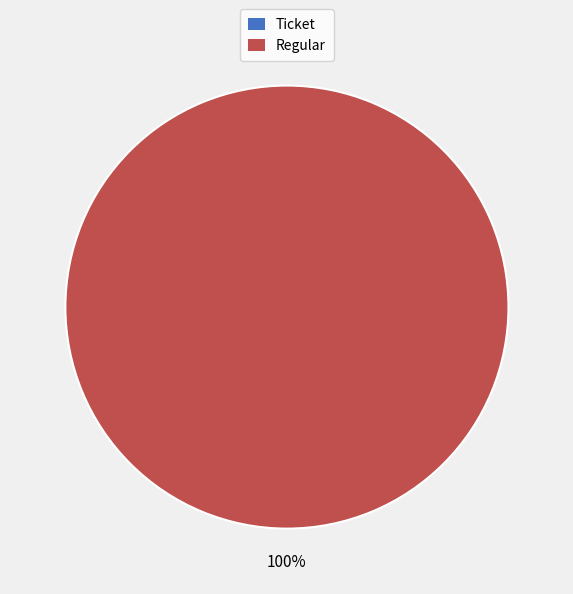

Is it true that Regular is 100% of the pie?

True